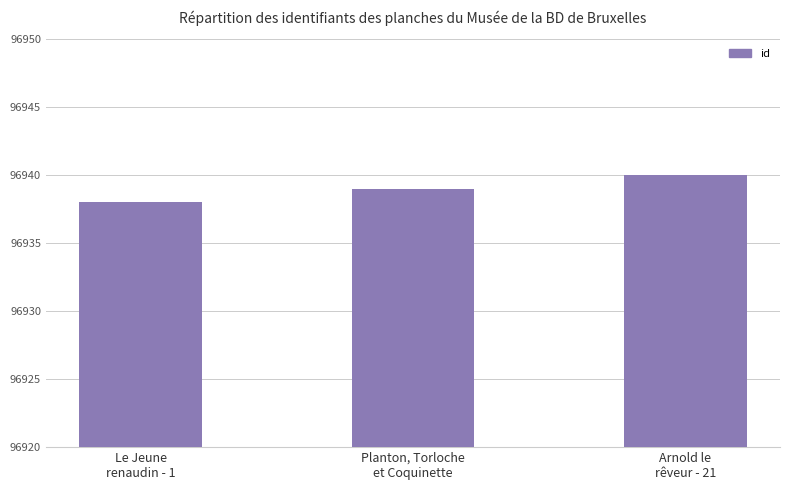

Reading left to right, transcribe all the data shown in this chart.

Le Jeune
renaudin - 1=96938	Planton, Torloche
et Coquinette=96939	Arnold le
rêveur - 21=96940